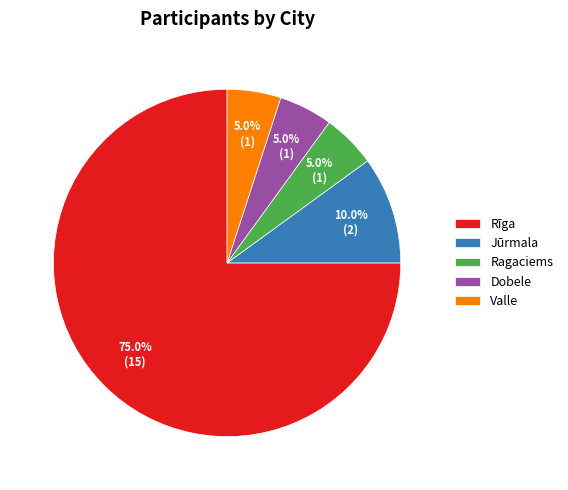

Is there a majority slice in this chart?

Yes